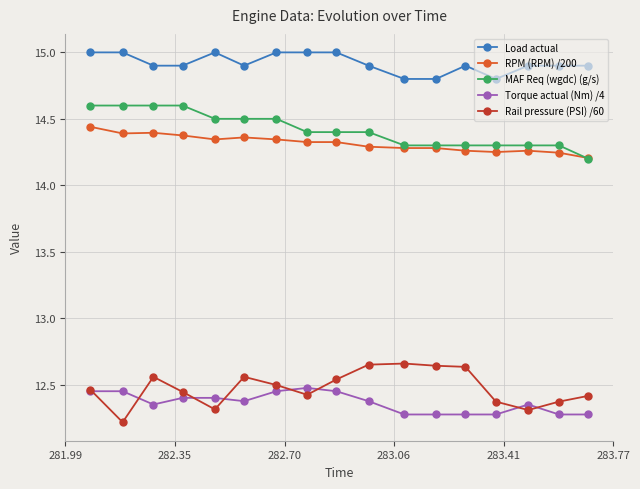

True or false: Load actual and RPM (RPM) /200 intersect in this chart.

False